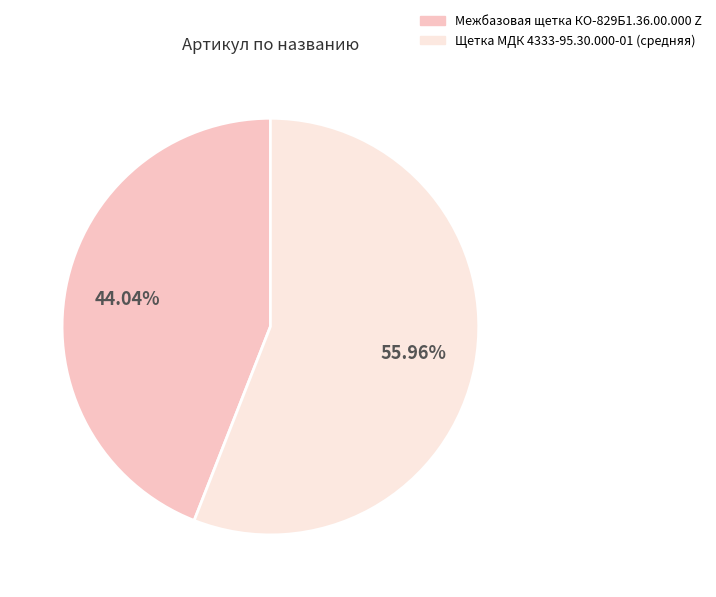

What percentage is the Щетка МДК 4333-95.30.000-01 (средняя) slice, to the nearest percent?

56%